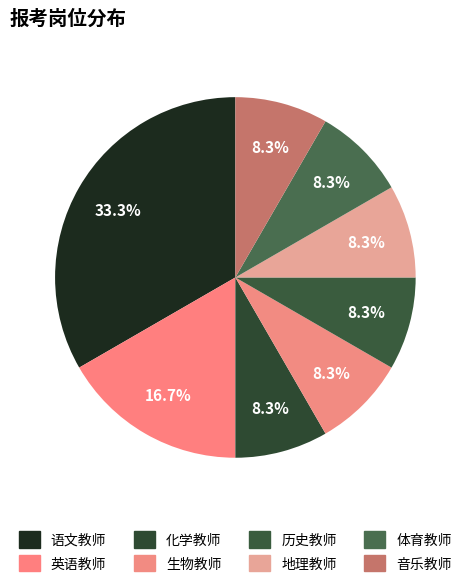

Is it true that 化学教师 is 18% of the pie?

False